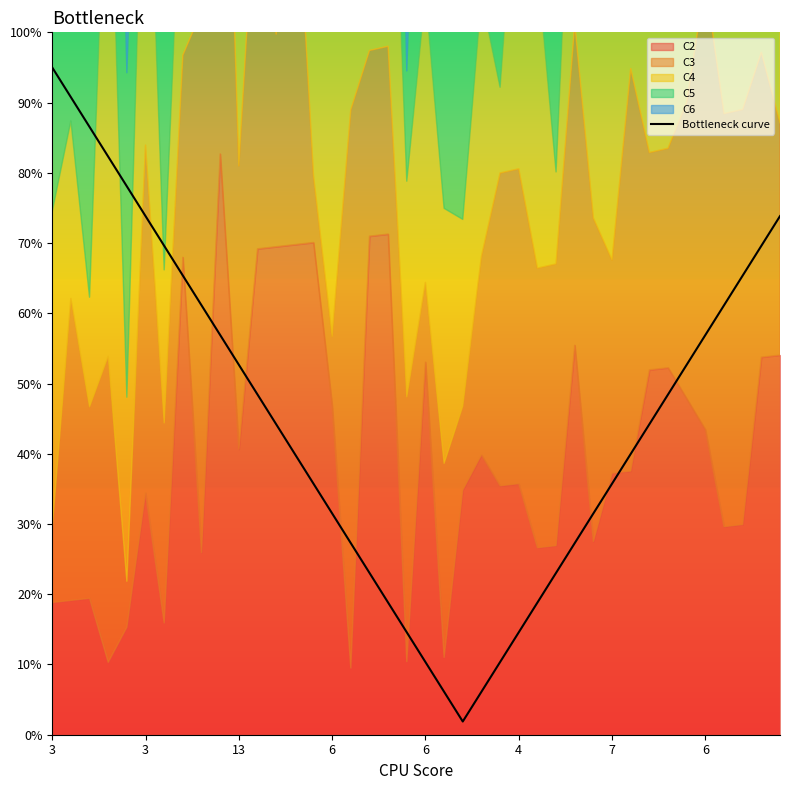

Where is the data nearest to the value 48?

11